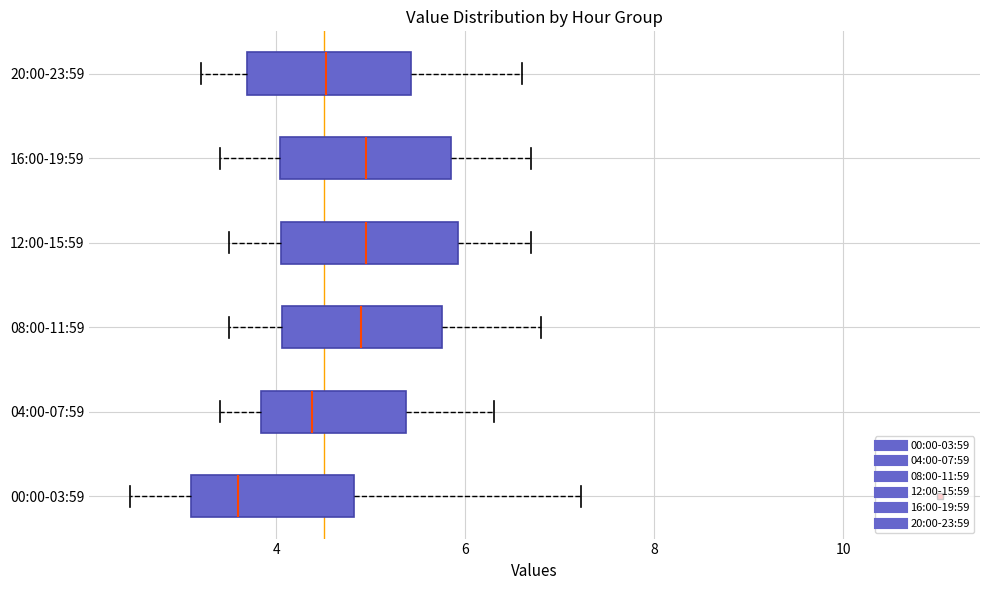

Where does the median line of the box for 08:00-11:59 sit on the x-axis? The values are not printed on the chart, so give them approximately, as read against the axis.

5.0